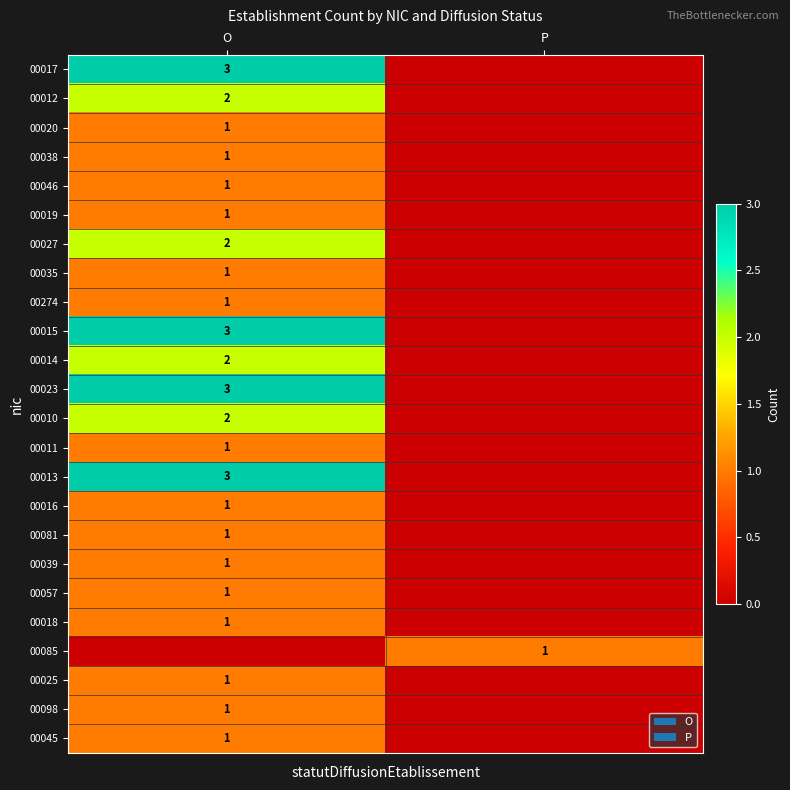

True or false: 00016 has a value of 1 at O.

True